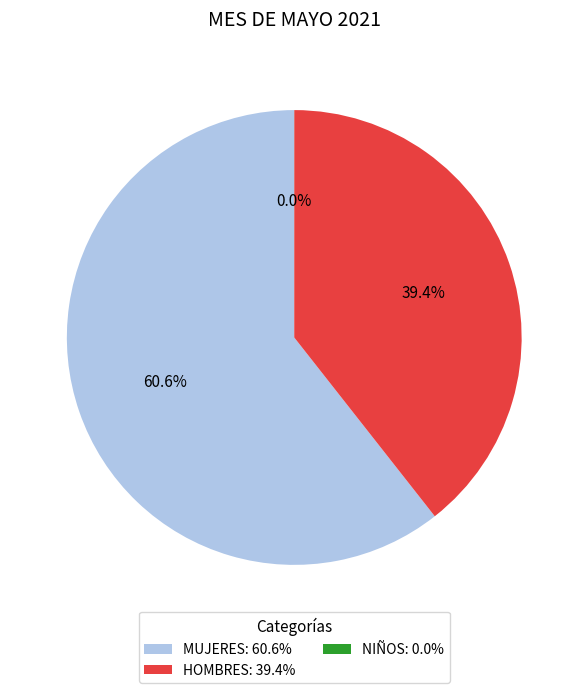

Which slice represents more than half of the pie?

MUJERES